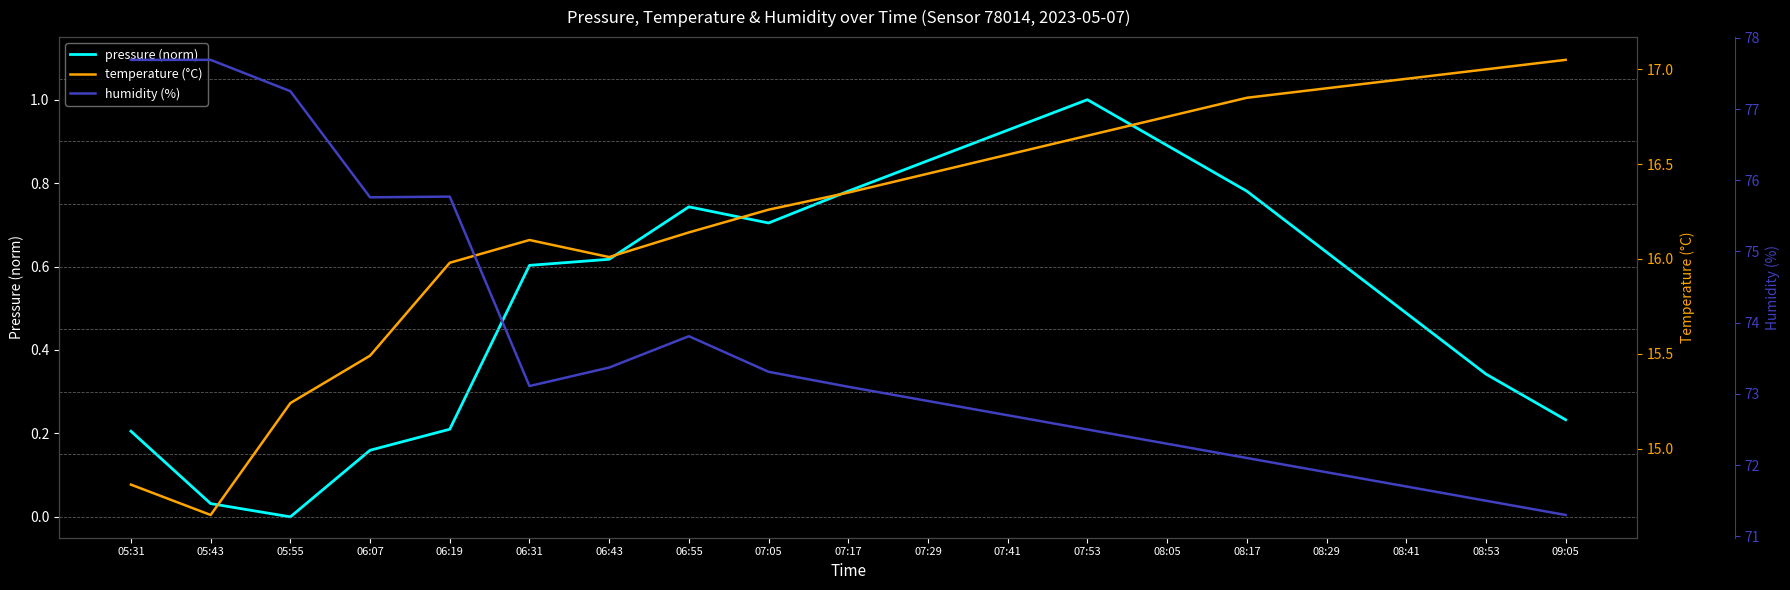

At which label does humidity (%) first exceed 73?

05:31